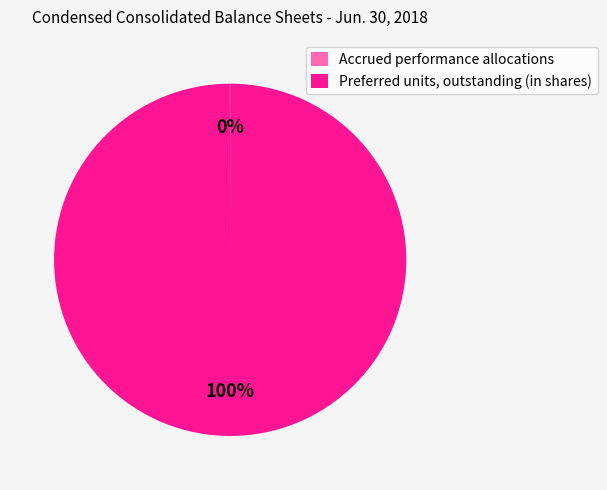

What is the largest slice in the pie chart?

Preferred units, outstanding (in shares)